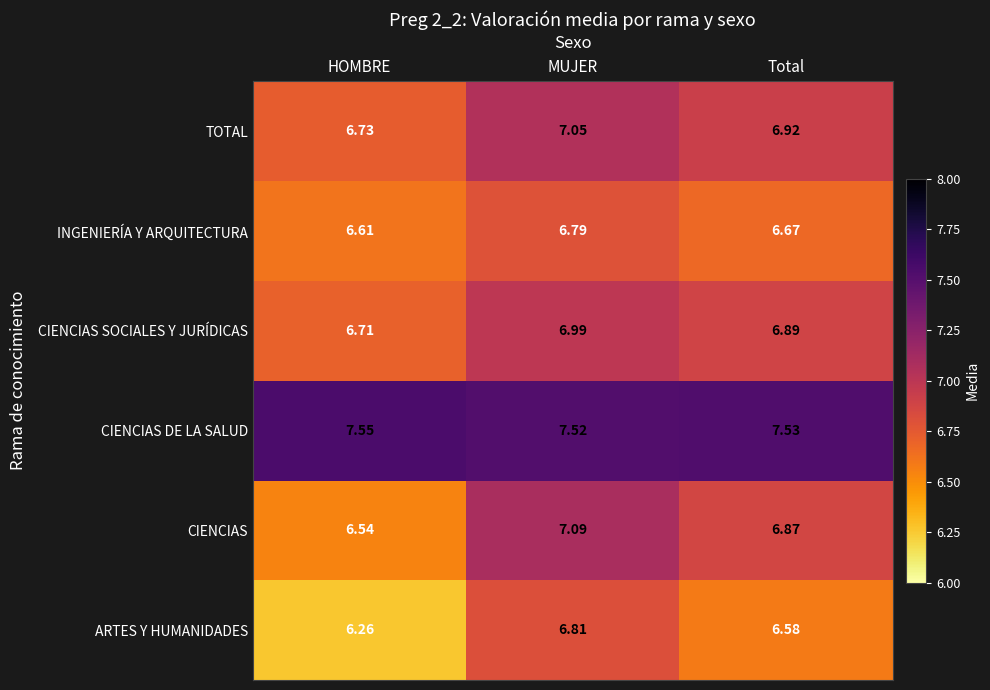

List the series in order of their peak value, highest first.

CIENCIAS DE LA SALUD, CIENCIAS, TOTAL, CIENCIAS SOCIALES Y JURÍDICAS, ARTES Y HUMANIDADES, INGENIERÍA Y ARQUITECTURA